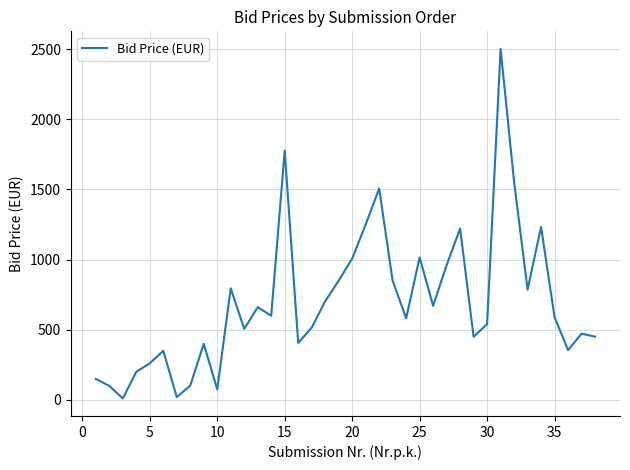

What is the difference between the maximum and minimum values?

2493.0